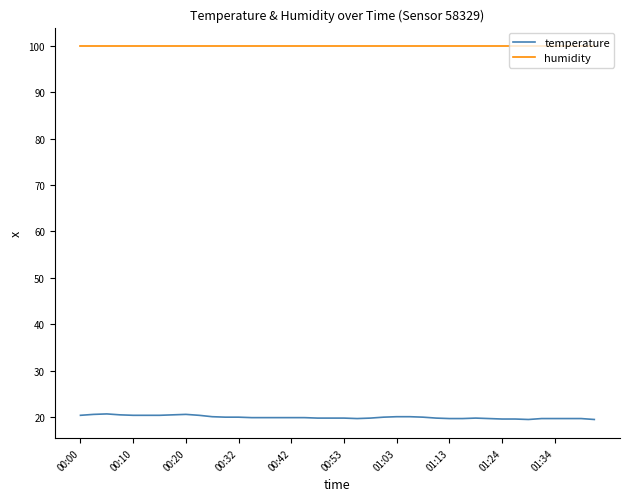

Which series has the largest range (max minus min)?

temperature